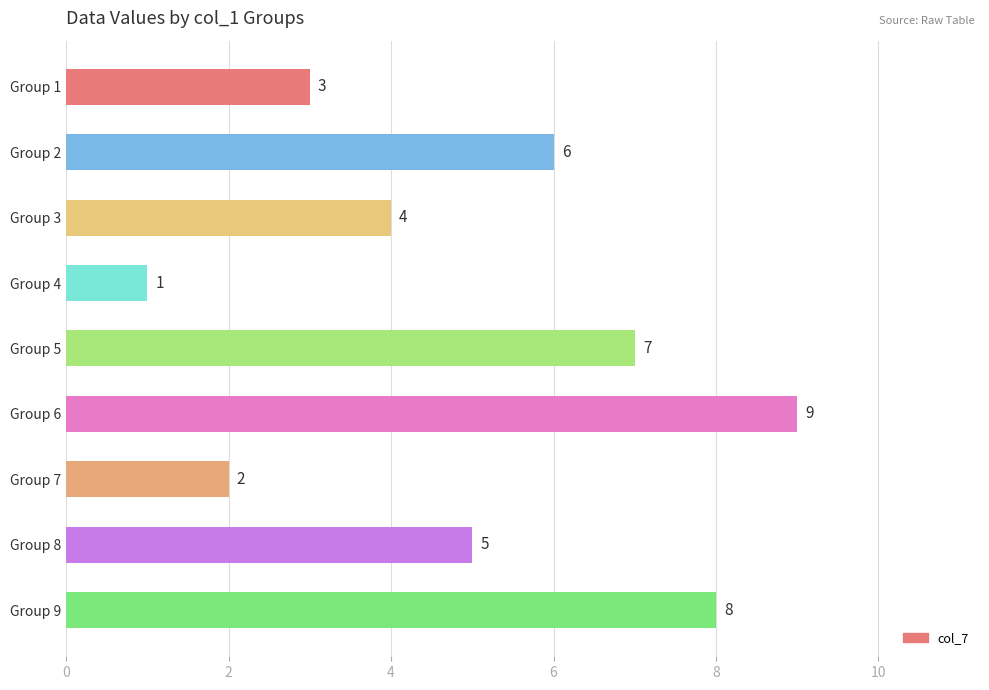

What is the minimum value shown in the chart?

1